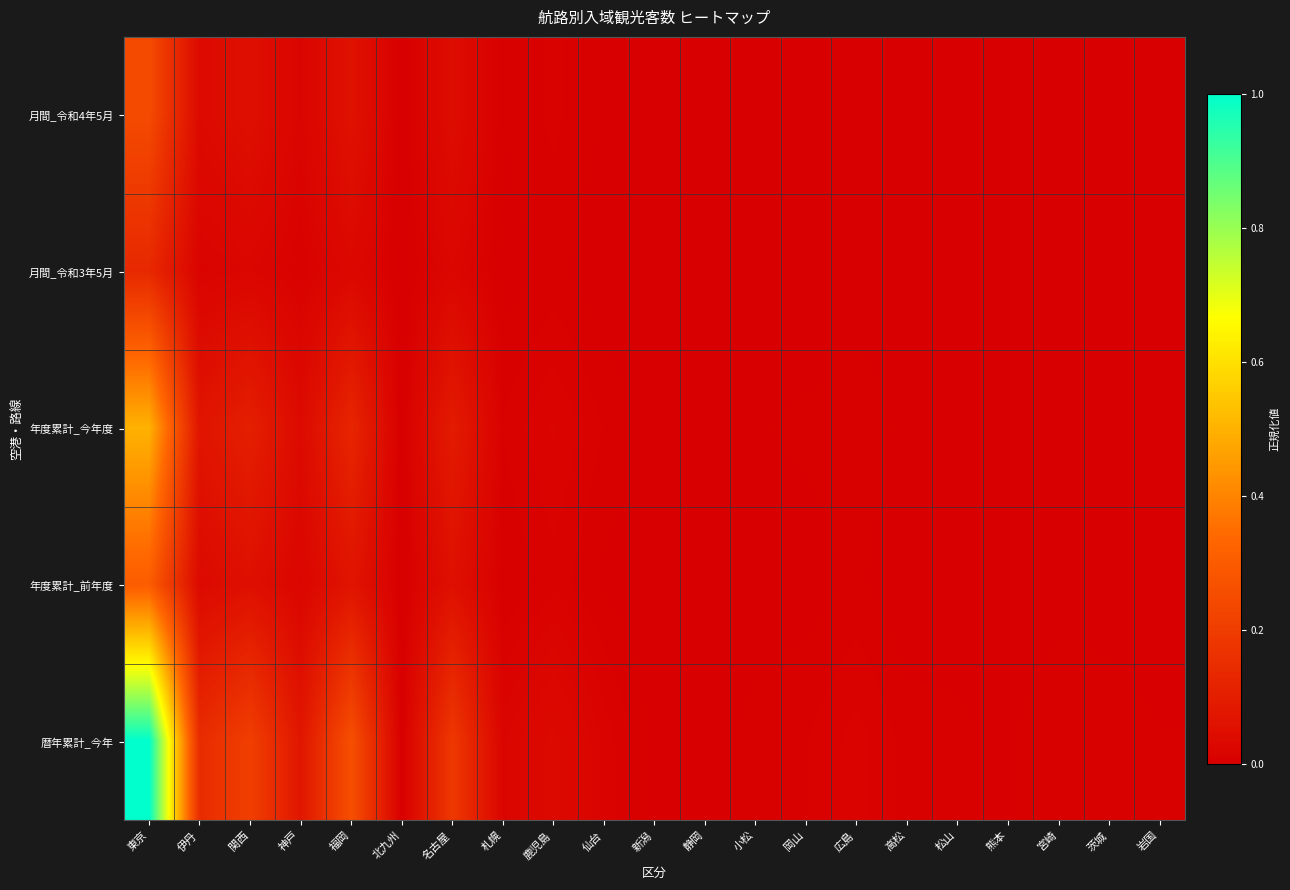

Which label corresponds to the smallest value in the chart?

北九州